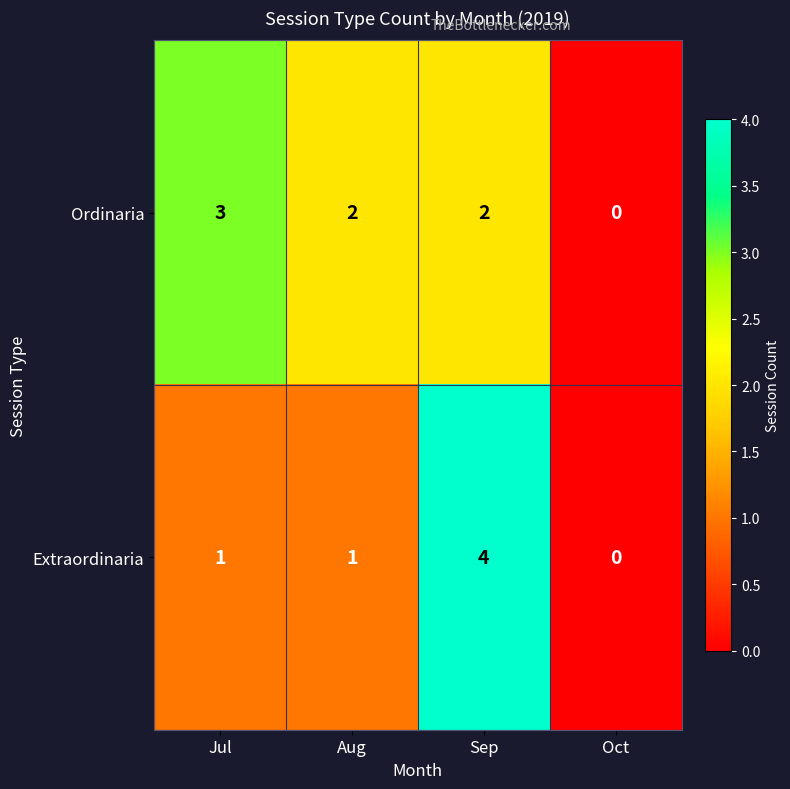

List the series in order of their peak value, highest first.

Extraordinaria, Ordinaria